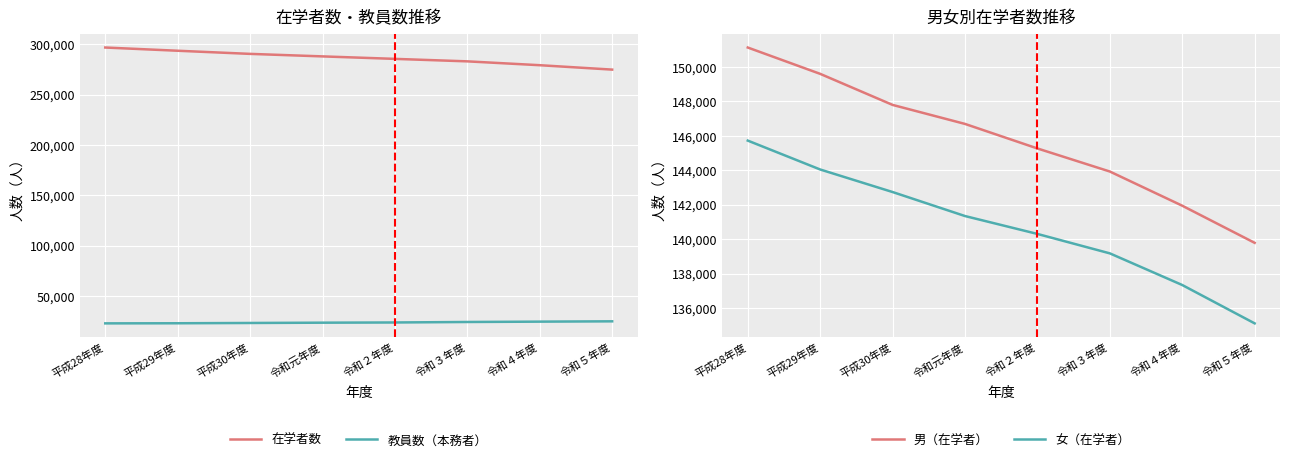

How many values in the 教員数（本務者） series exceed 23610?

3